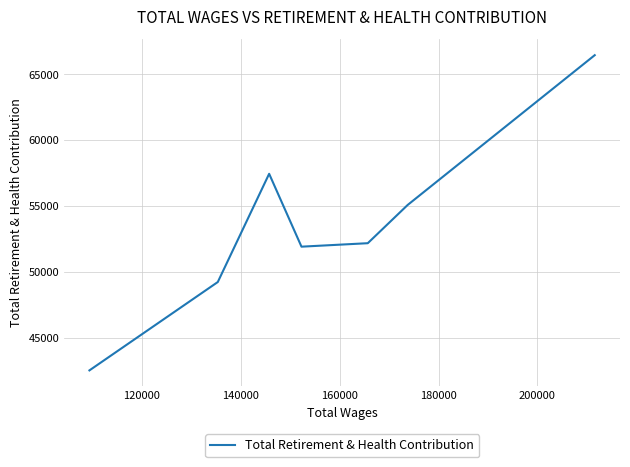

True or false: there are more than 2 points higher than both neighbors.

False